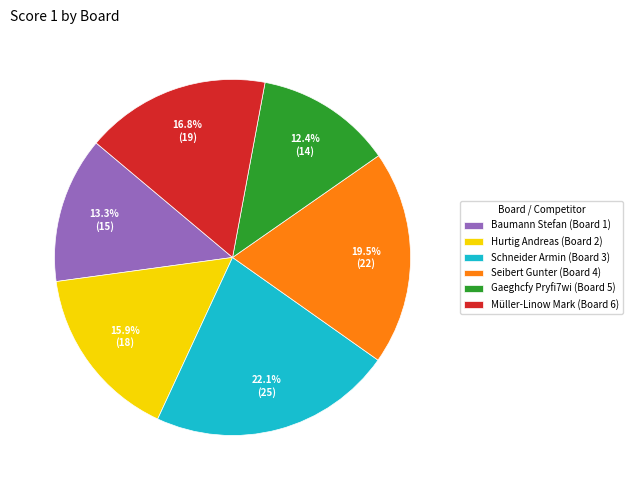

Which category has the smallest portion of the pie?

Gaeghcfy Pryfi7wi (Board 5)